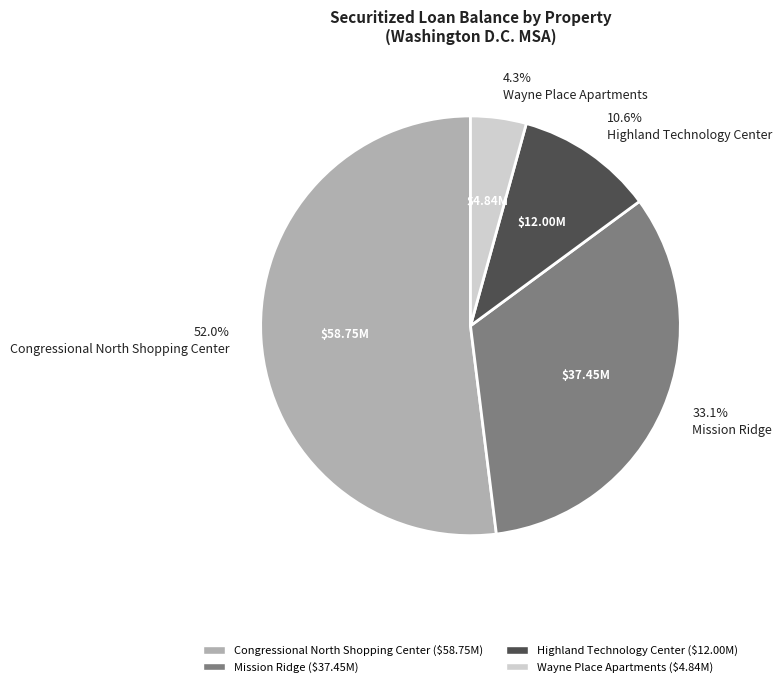

Do Mission Ridge and Congressional North Shopping Center together represent more than half of the pie?

Yes